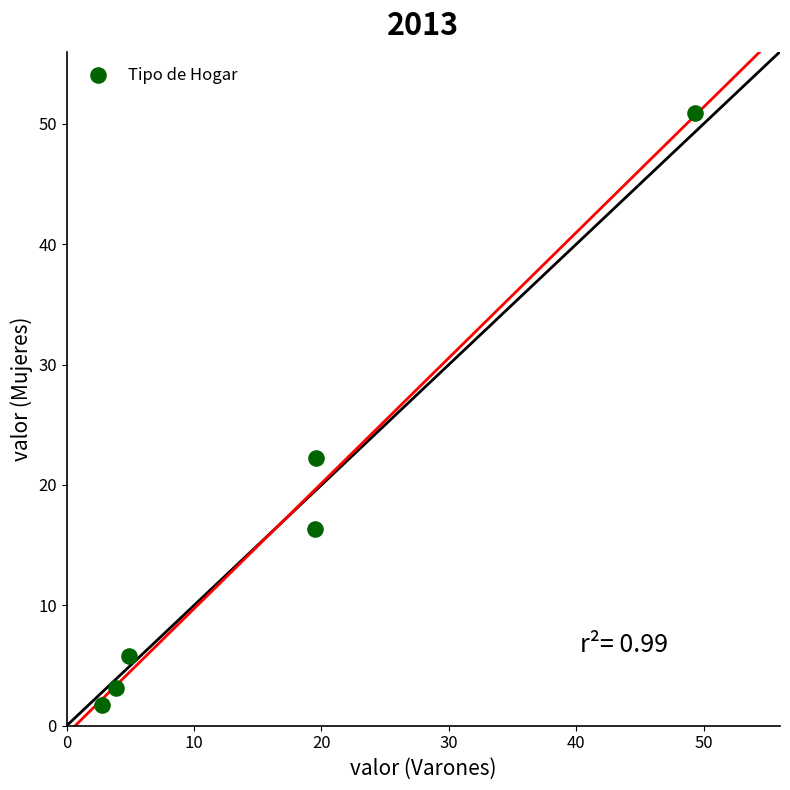

What is the average X value?

16.7